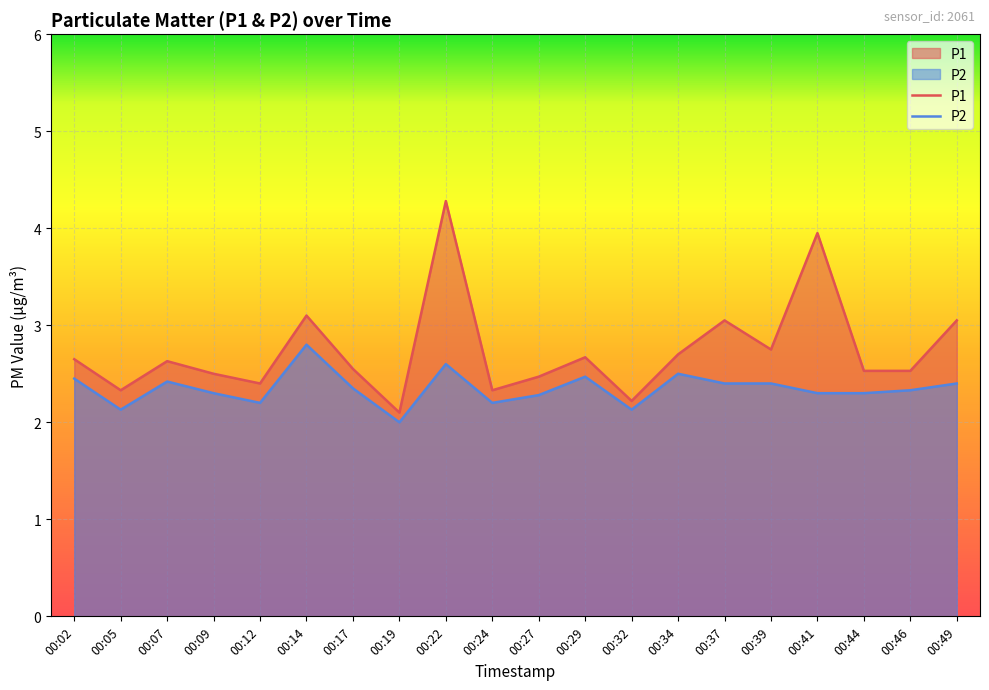

At which category does P2 reach its first local peak?

00:07